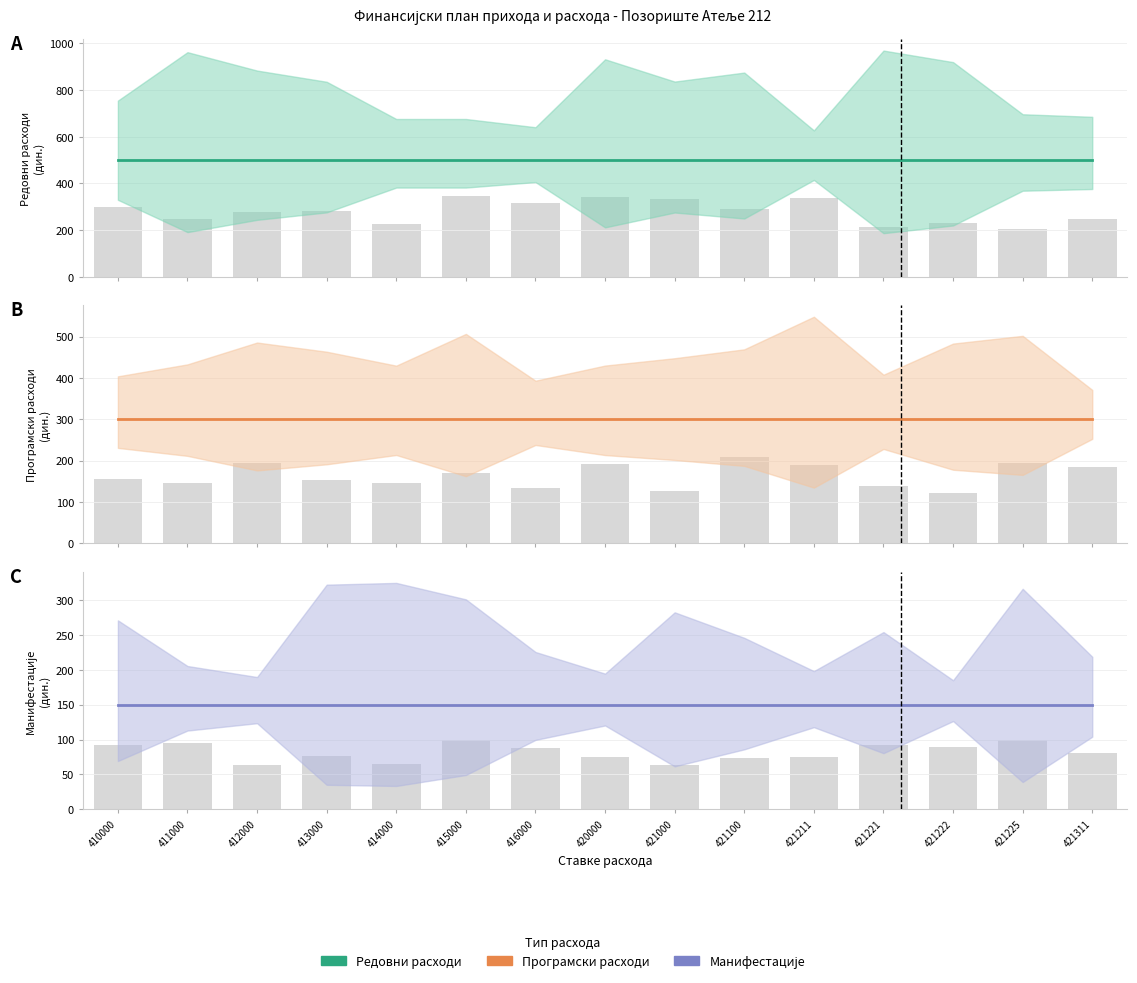

Reading left to right, transcribe all the data shown in this chart.

Редовни: 500	500	500	500	500	500	500	500	500	500	500	500	500	500	500
Програми: 300	300	300	300	300	300	300	300	300	300	300	300	300	300	300
Манифестације: 150	150	150	150	150	150	150	150	150	150	150	150	150	150	150